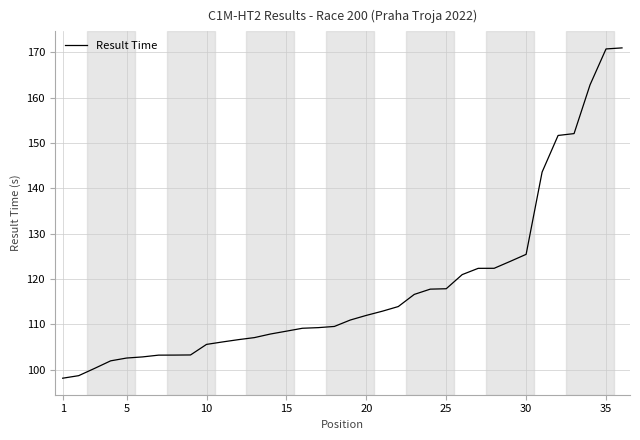

What is the smallest value displayed?

98.1